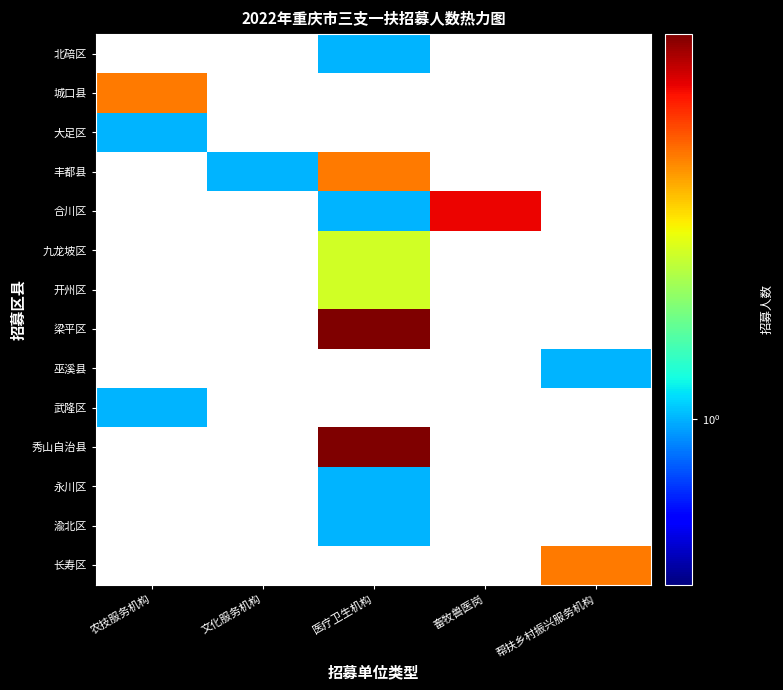

Rank the series at 文化服务机构 from lowest to highest value.

北碚区, 城口县, 大足区, 丰都县, 合川区, 九龙坡区, 开州区, 梁平区, 巫溪县, 武隆区, 秀山自治县, 永川区, 渝北区, 长寿区